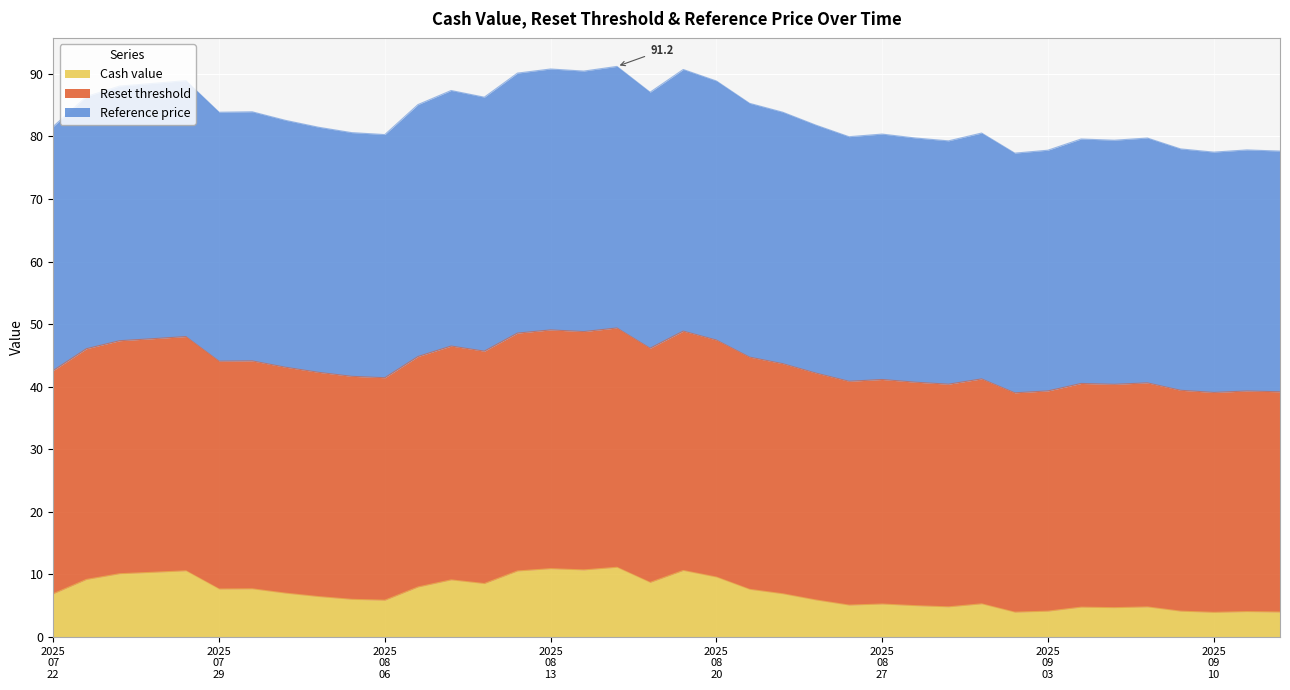

What is the maximum value for Cash value?

11.2